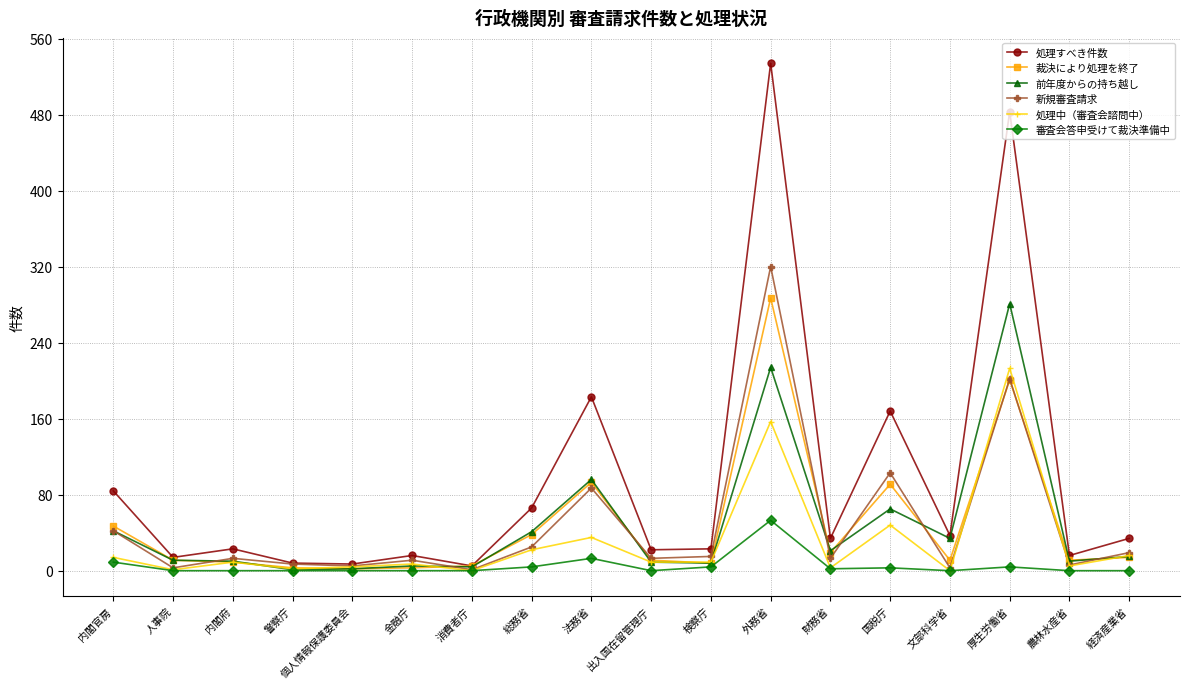

Does the chart have visible grid lines?

Yes